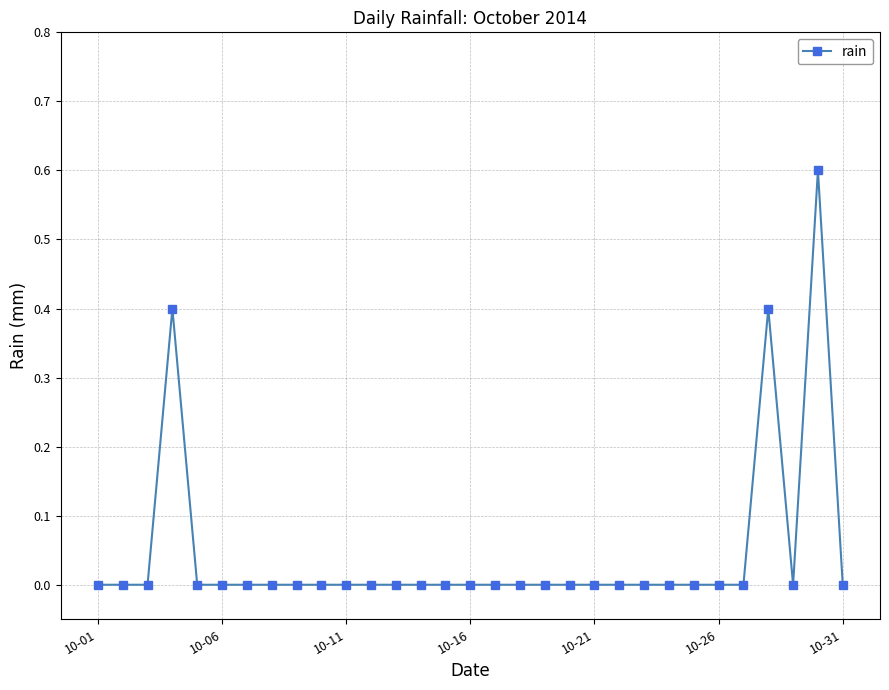

How many lines are shown in the chart?

1